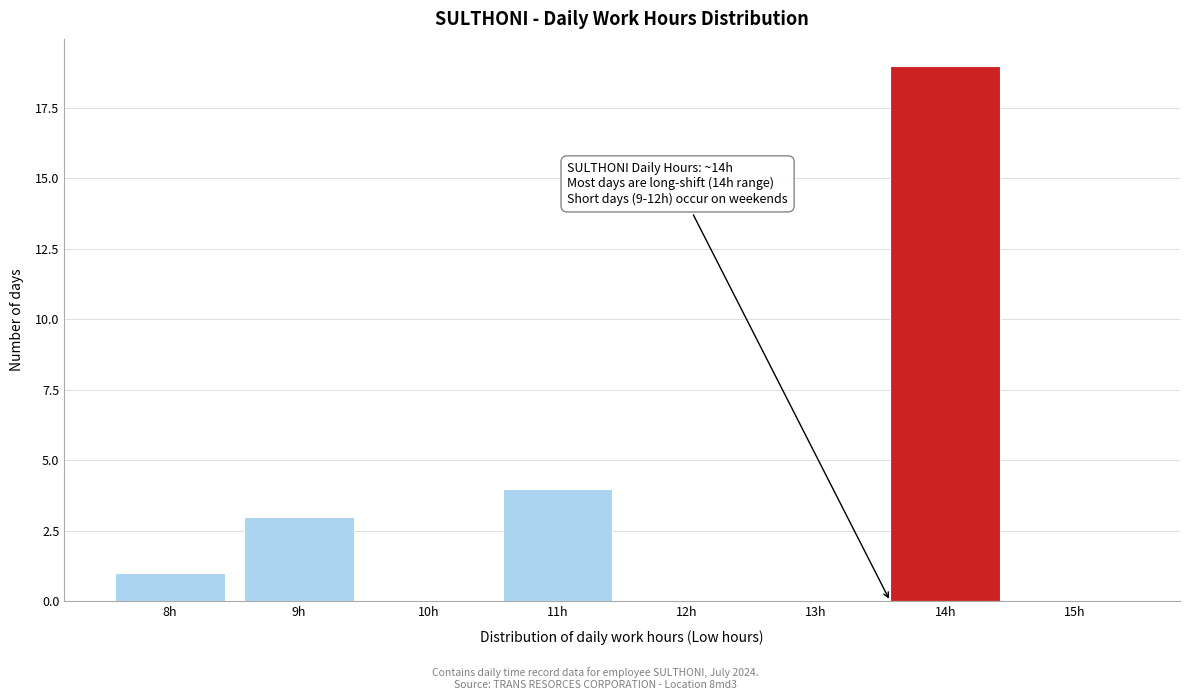

Reading left to right, list all the values displayed in this chart.

8h=1	9h=3	10h=0	11h=4	12h=0	13h=0	14h=19	15h=0